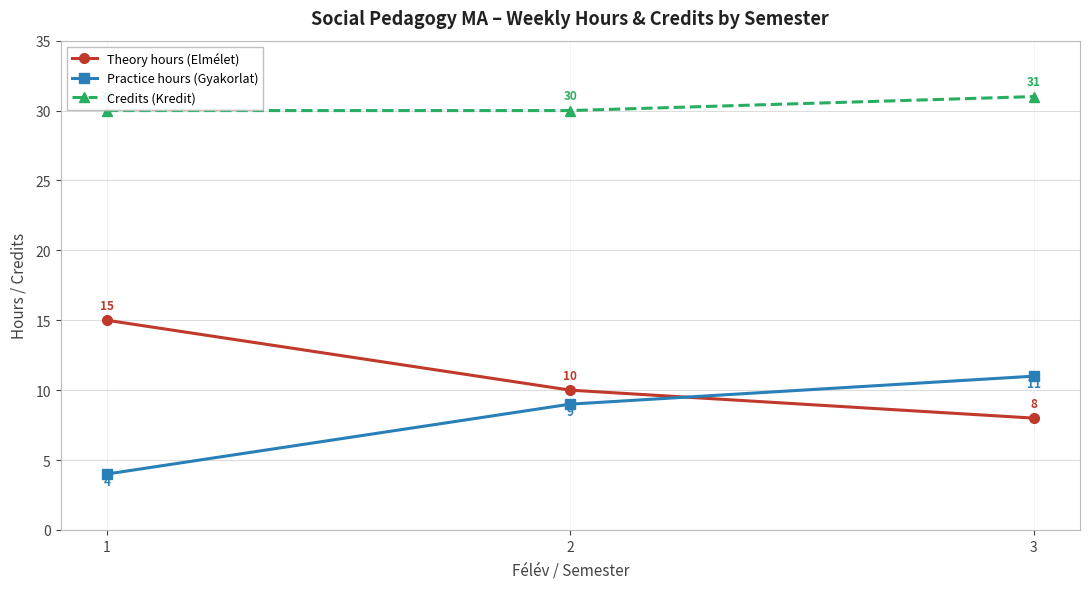

How many values in the Practice hours (Gyakorlat) series are below 9?

1